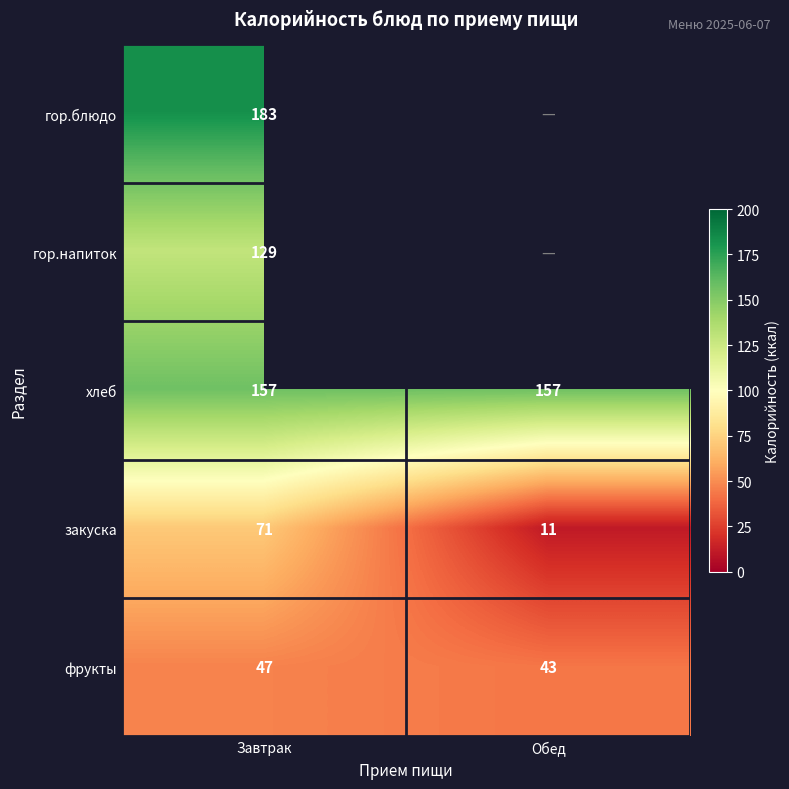

Rank the categories by фрукты value from lowest to highest.

Обед, Завтрак